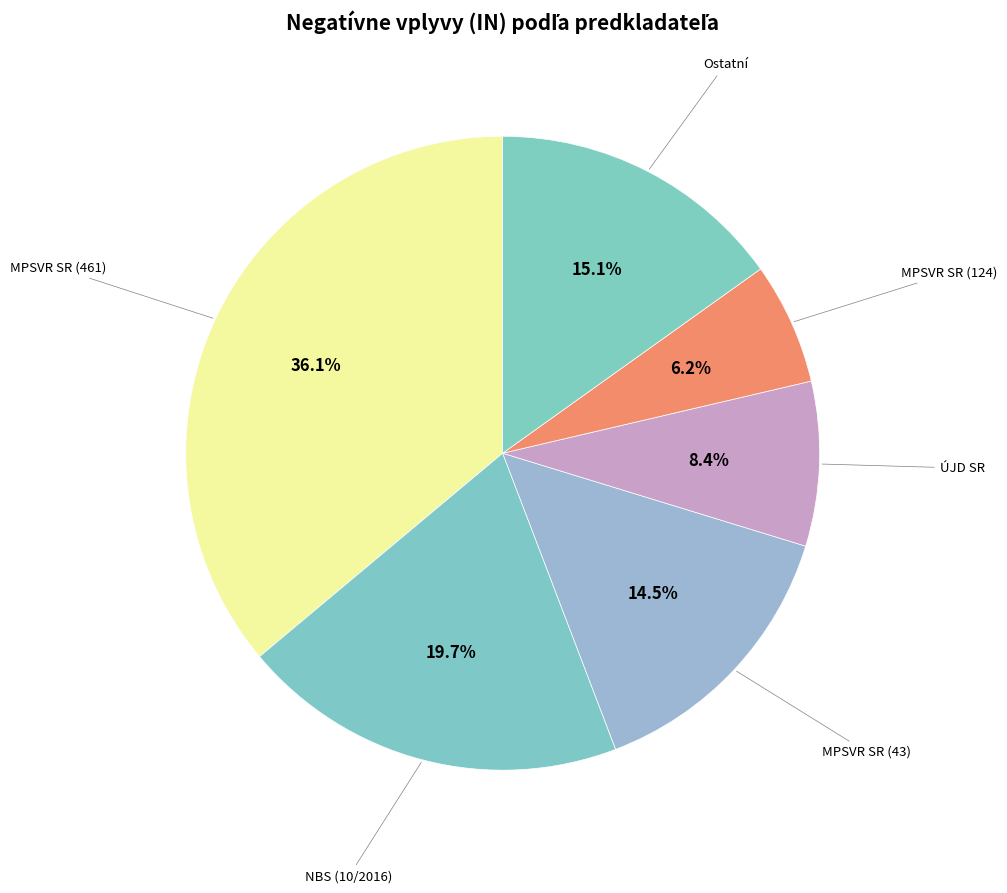

What is the total percentage of MPSVR SR (124) and NBS (10/2016)?

25.9%